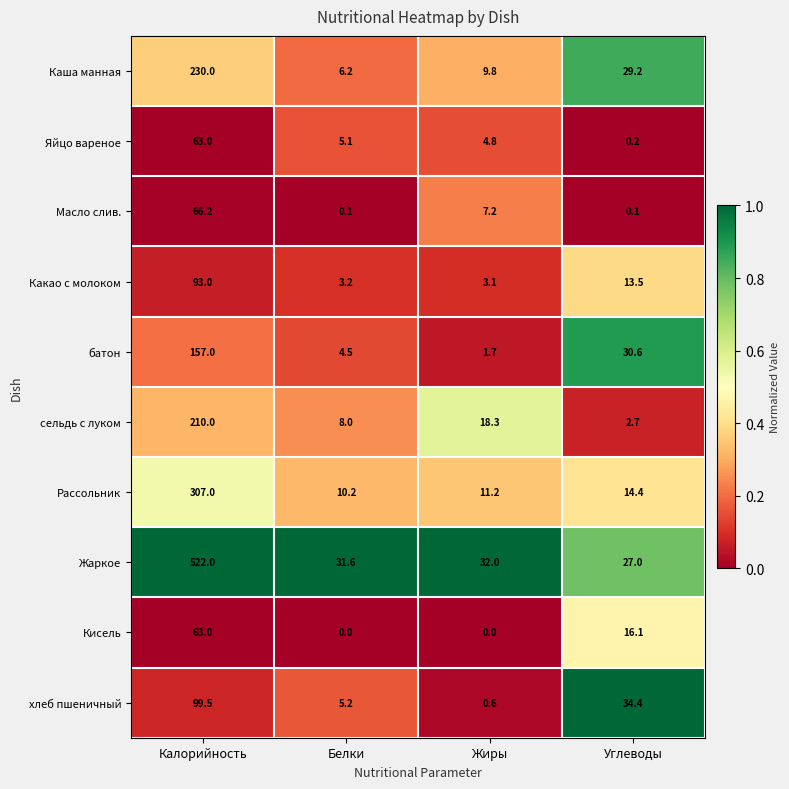

What is the sum of all Какао с молоком values?

112.8